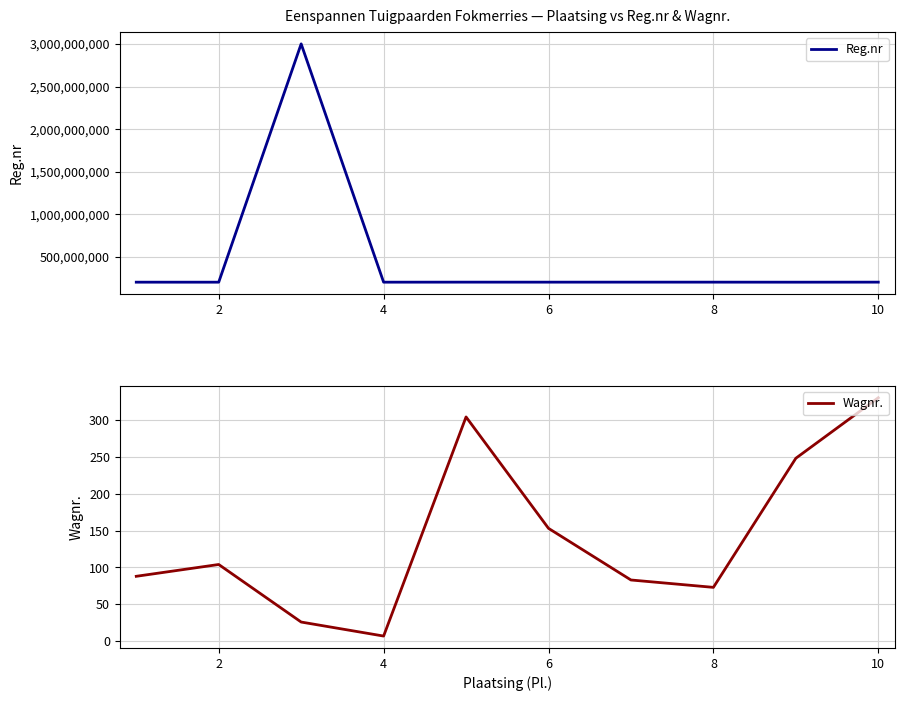

True or false: Wagnr. has more than 2 interior local peaks.

False